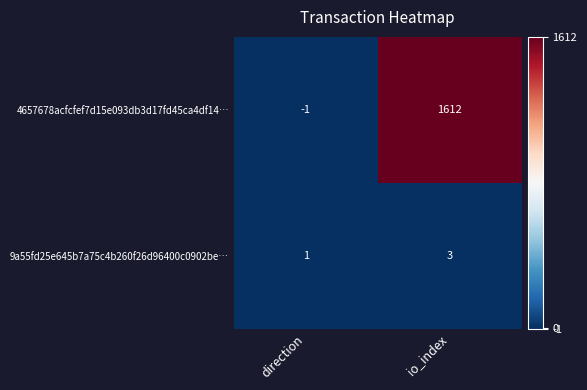

The value of 4657678acfcfef7d15e093db3d17fd45ca4df14… at io_index is 820. True or false?

False